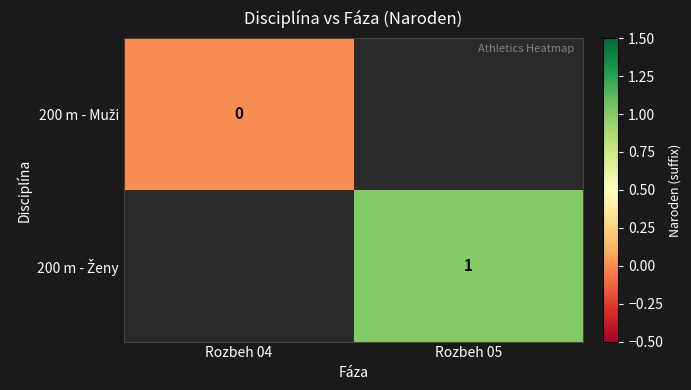

Which series has the largest range (max minus min)?

200 m - Muži